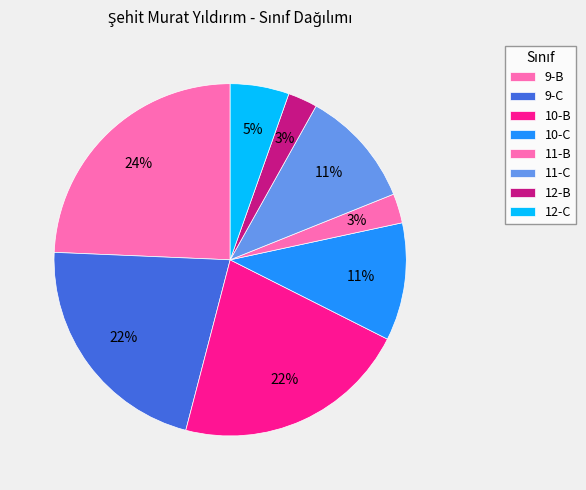

How many slices are in this pie chart?

8